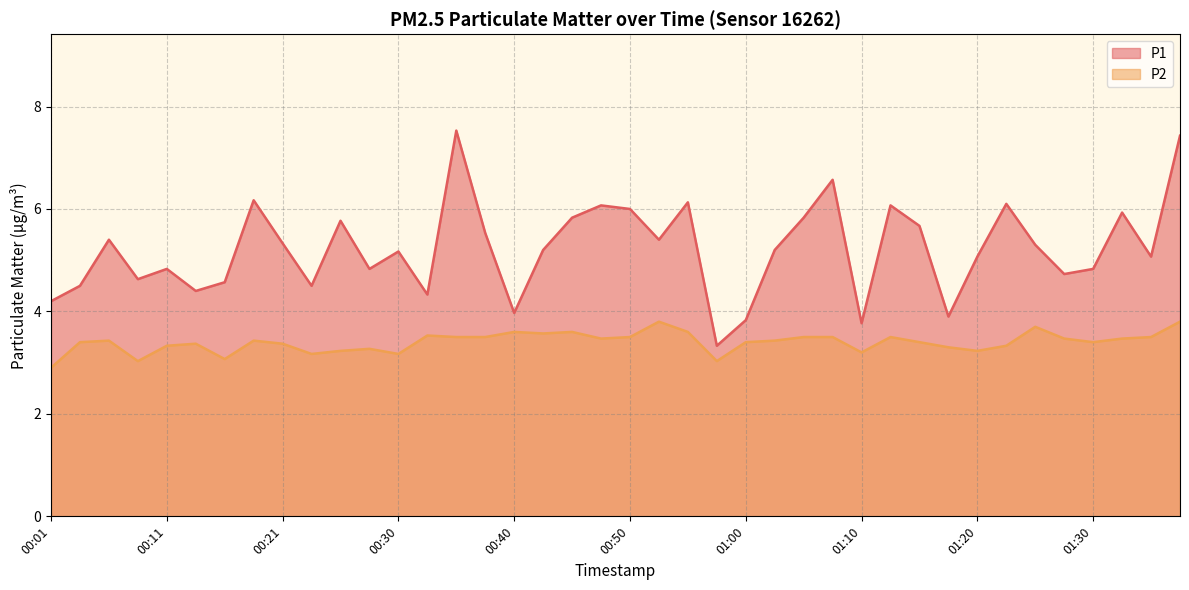

What is the maximum value shown in the chart?

7.5